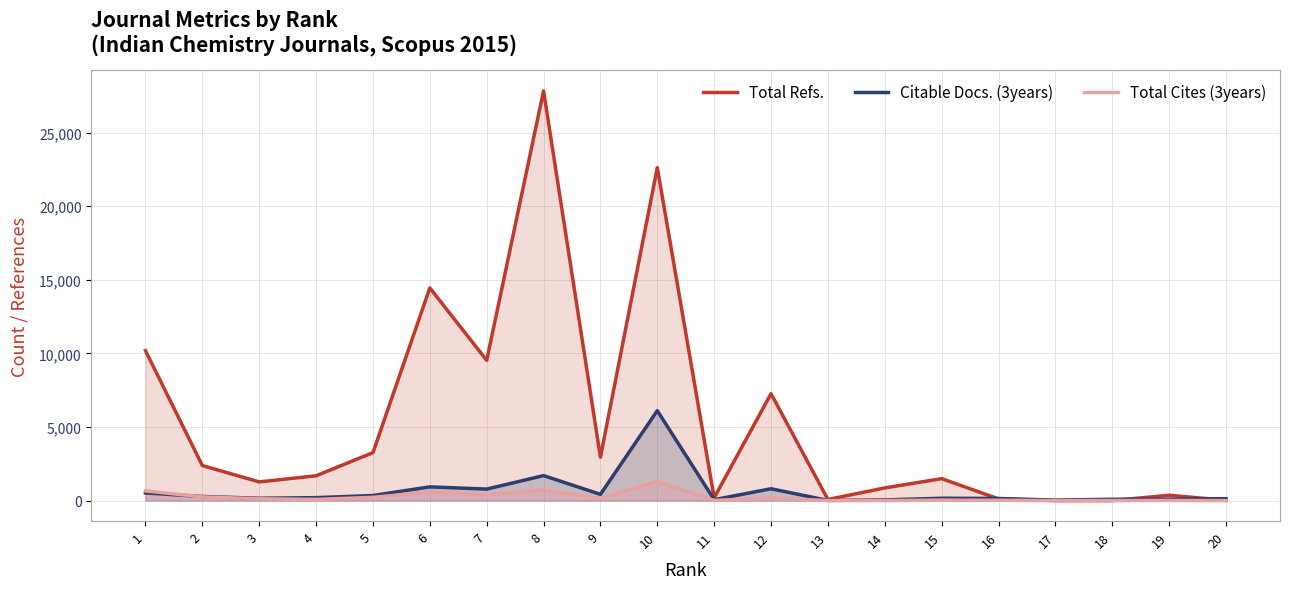

Reading left to right, list all the values displayed in this chart.

Total Refs.: 10187	2381	1270	1686	3258	14450	9530	27842	2950	22623	191	7266	76	860	1492	116	0	0	364	17
Citable Docs. (3years): 520	280	159	200	345	932	781	1697	424	6111	62	804	13	44	160	143	33	89	96	131
Total Cites (3years): 656	253	127	81	221	593	388	720	144	1295	15	159	2	4	33	22	3	6	11	0